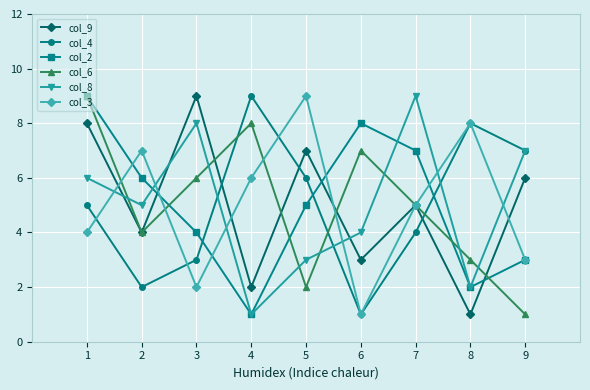

Which series changed the most between 3 and 5?

col_3